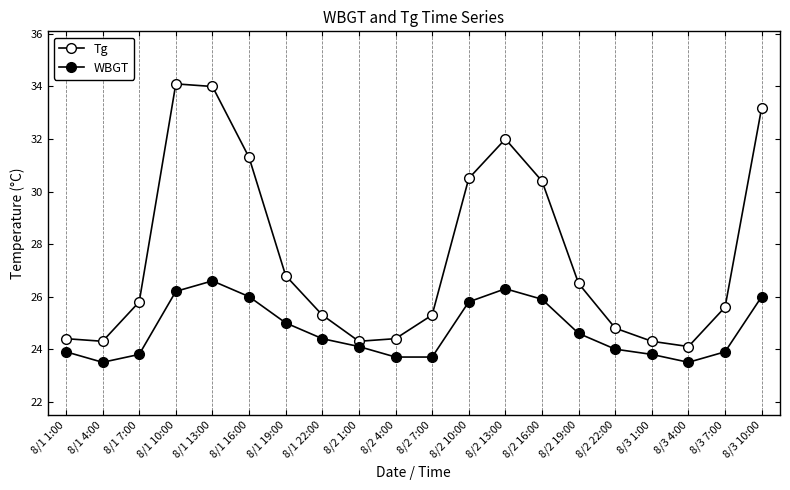

How many lines are shown in the chart?

2